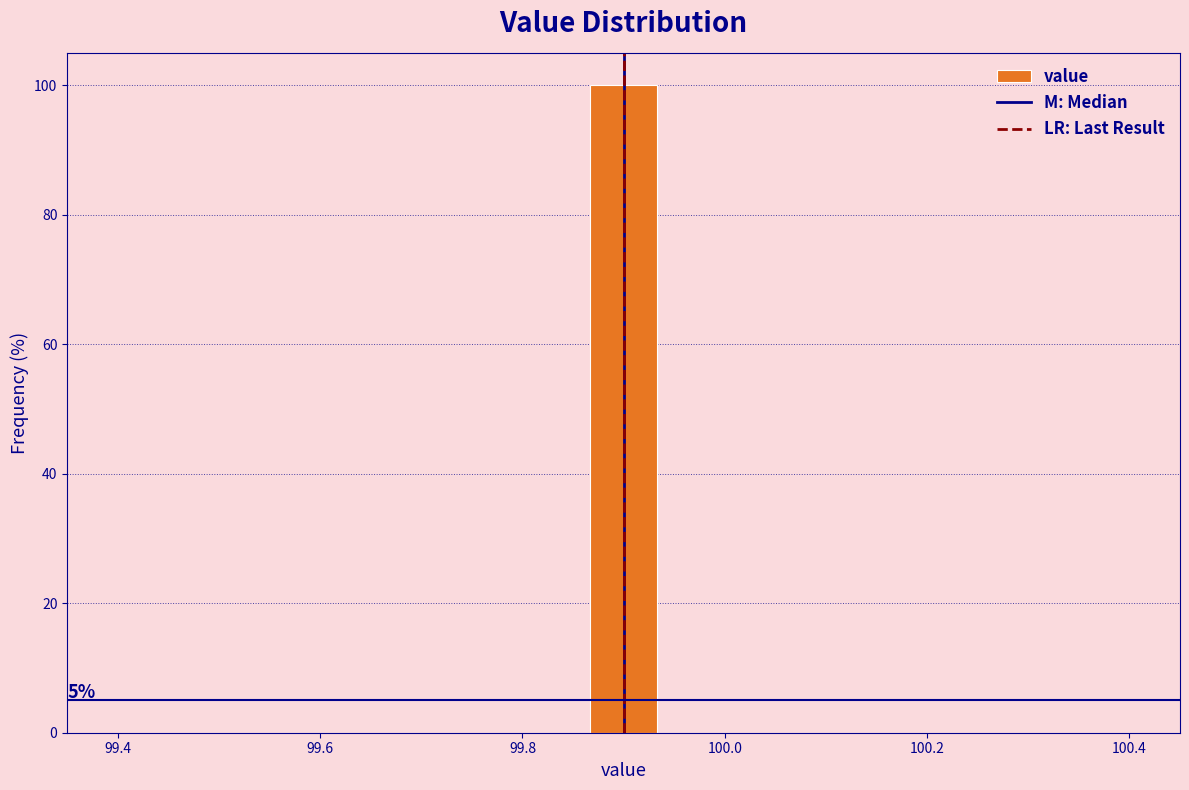

Read against the x-axis, roughly where is the centre of the tallest bar?

99.90